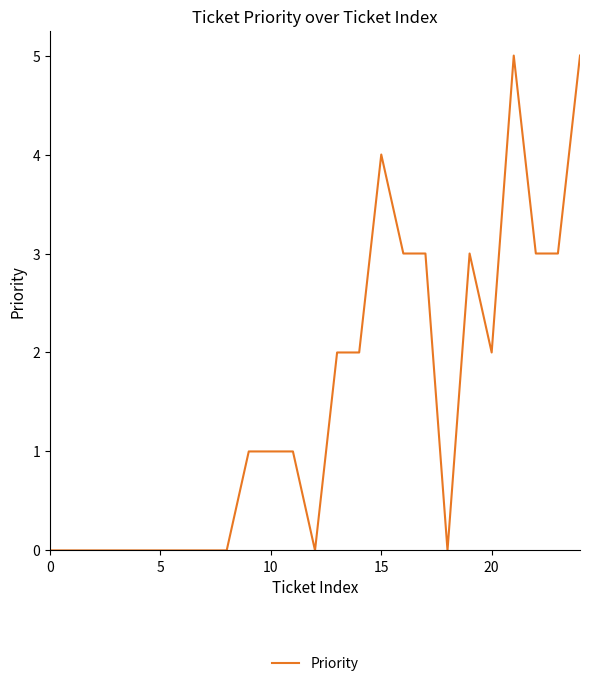

What is the difference between the maximum and minimum values?

5